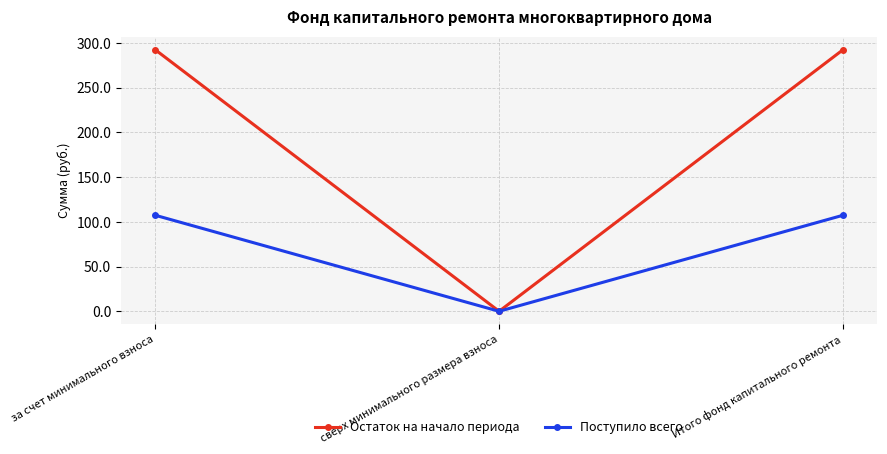

What is the approximate value of Поступило всего at за счет минимального взноса?

107.4